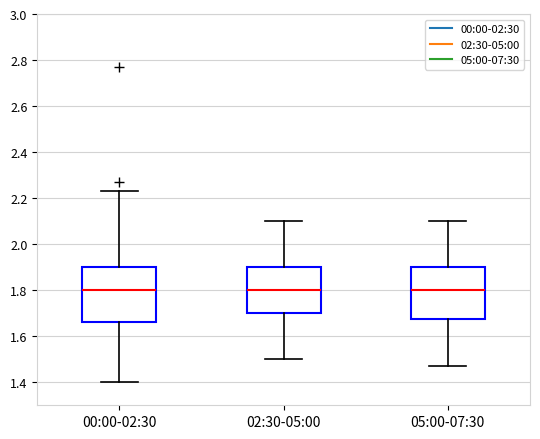

Reading left to right, read every box against the y-axis: the position of its median line, the range the box covers, and the ends of its whiskers. The values are not printed on the chart, so give them approximately, as read against the axis.

00:00-02:30: median 1.80, box 1.66 to 1.90, whiskers 1.40 to 2.24
02:30-05:00: median 1.80, box 1.70 to 1.90, whiskers 1.50 to 2.10
05:00-07:30: median 1.80, box 1.68 to 1.90, whiskers 1.48 to 2.10